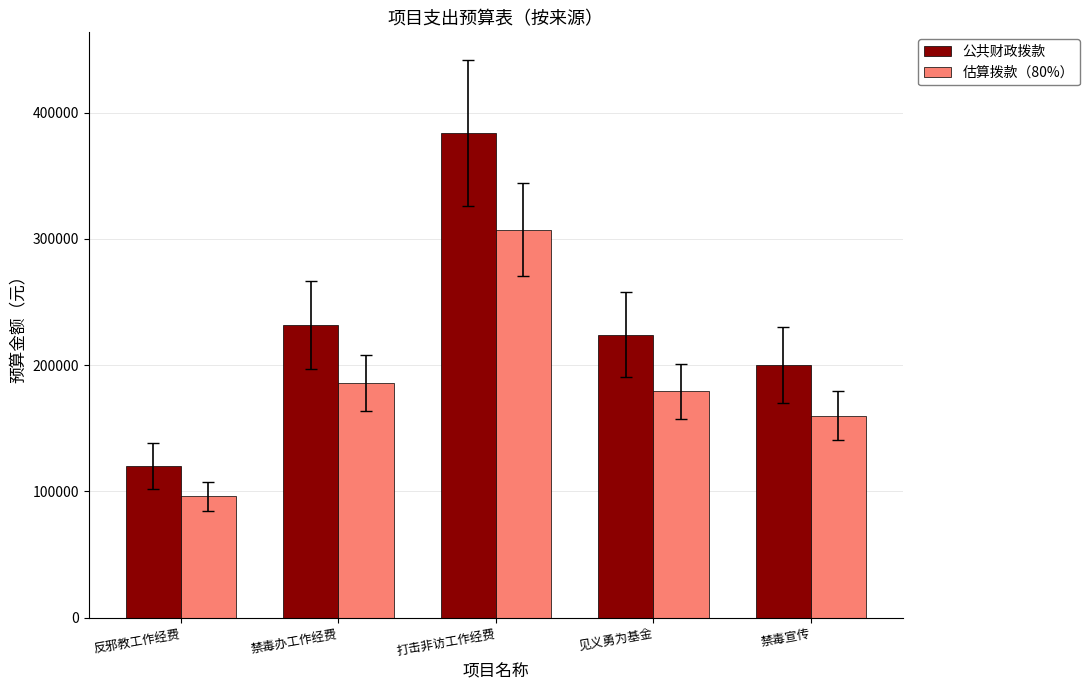

What is the label of the 2nd bar from the right?

见义勇为基金